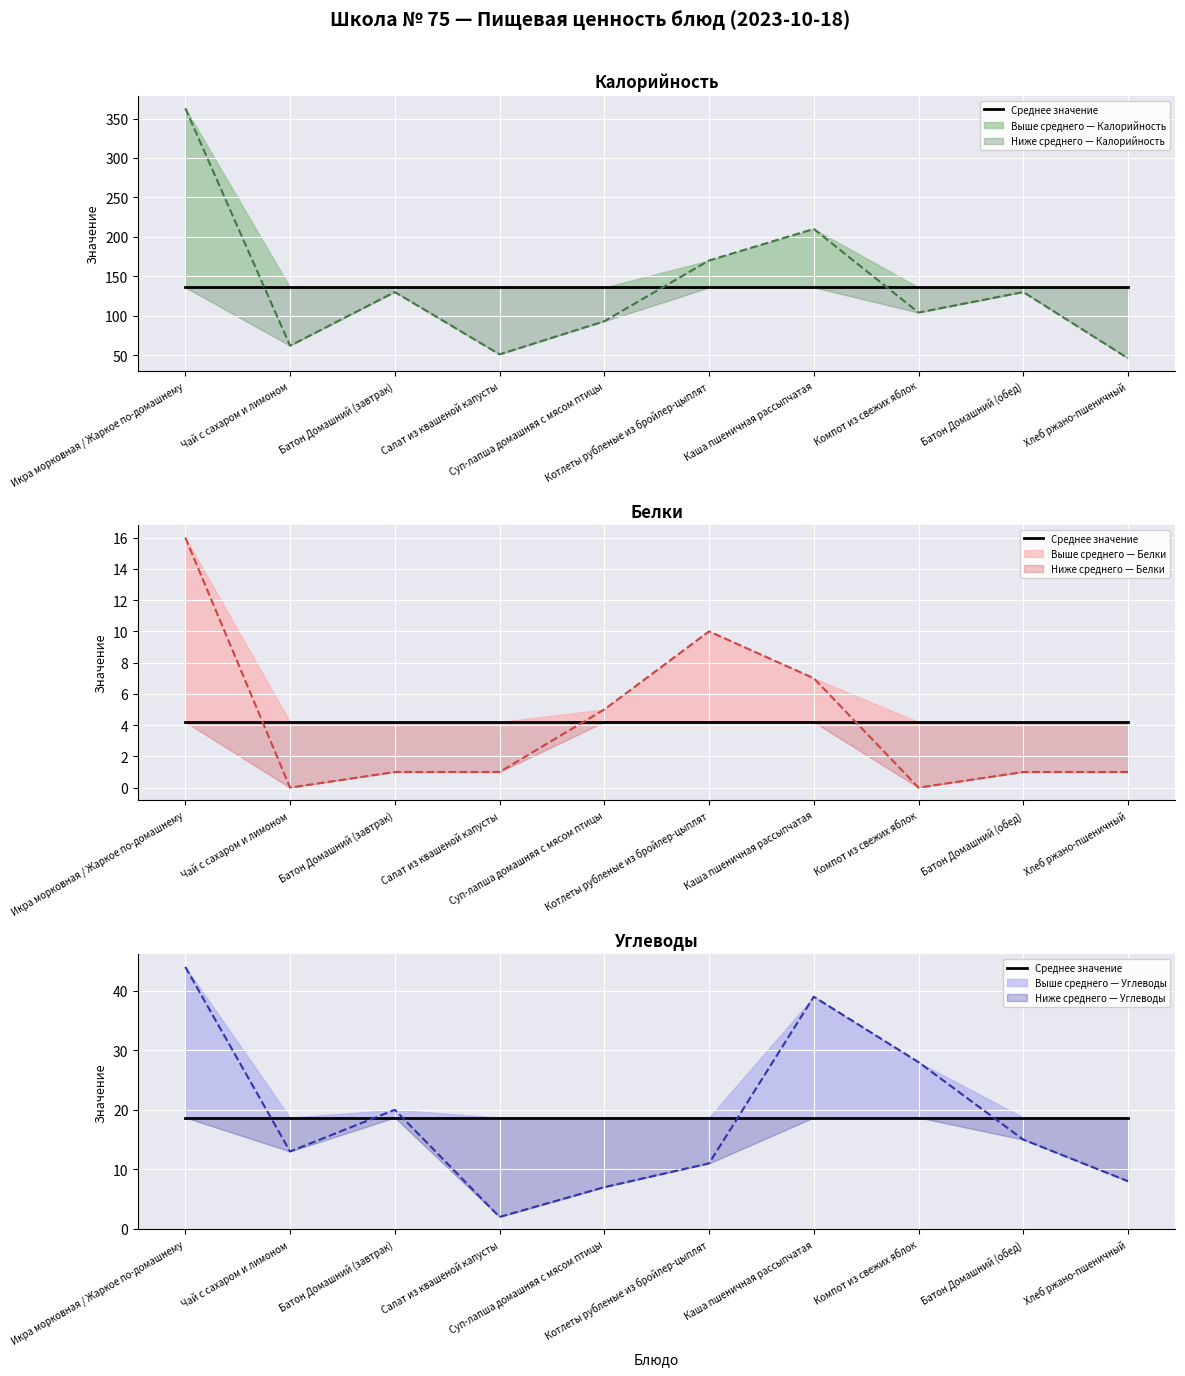

What is the total value across all series at Салат из квашеной капусты?

54